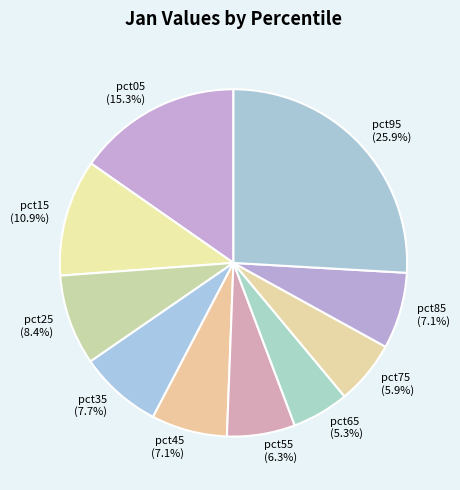

How many segments does this pie chart have?

10